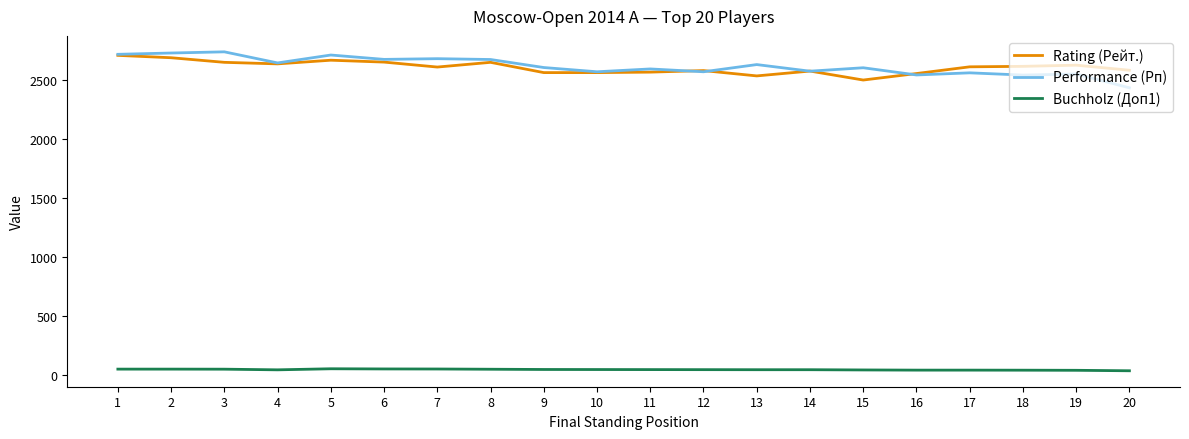

How many lines are shown in the chart?

3